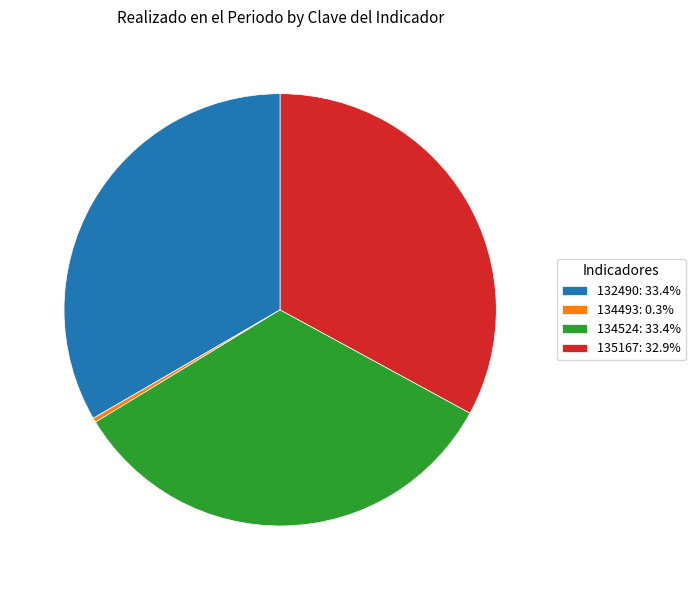

Is there any slice that represents more than half of the pie?

No